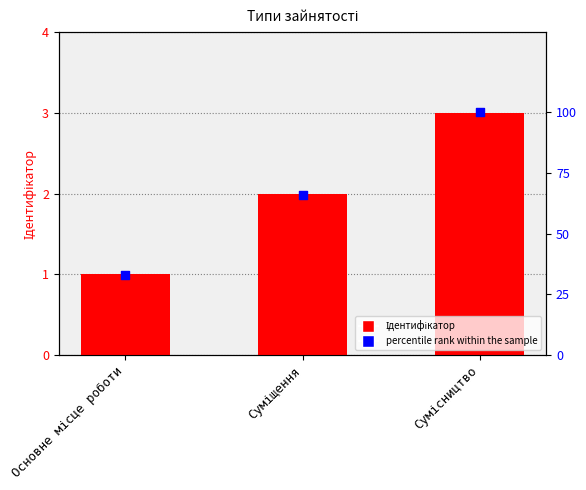

At how many categories does at least one series exceed 51?

2